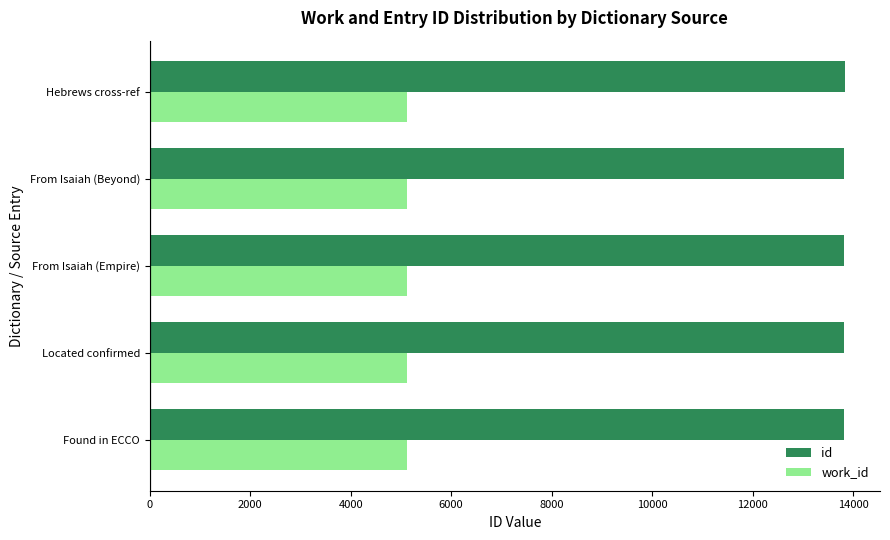

The value of id at From Isaiah (Beyond) is 18704. True or false?

False